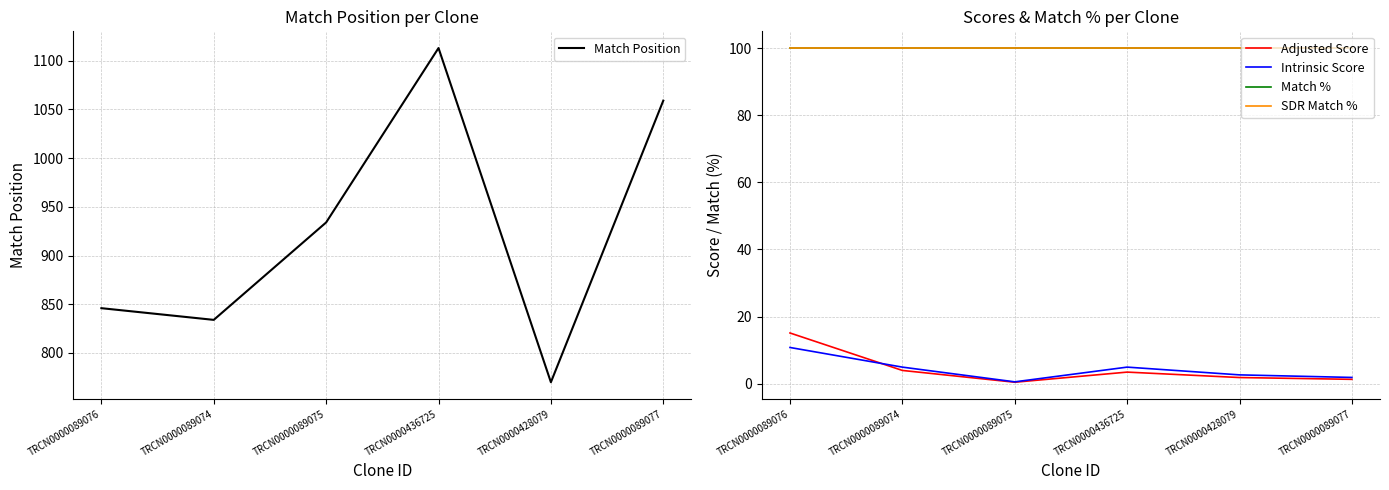

True or false: SDR Match % and Intrinsic Score cross at least once.

False